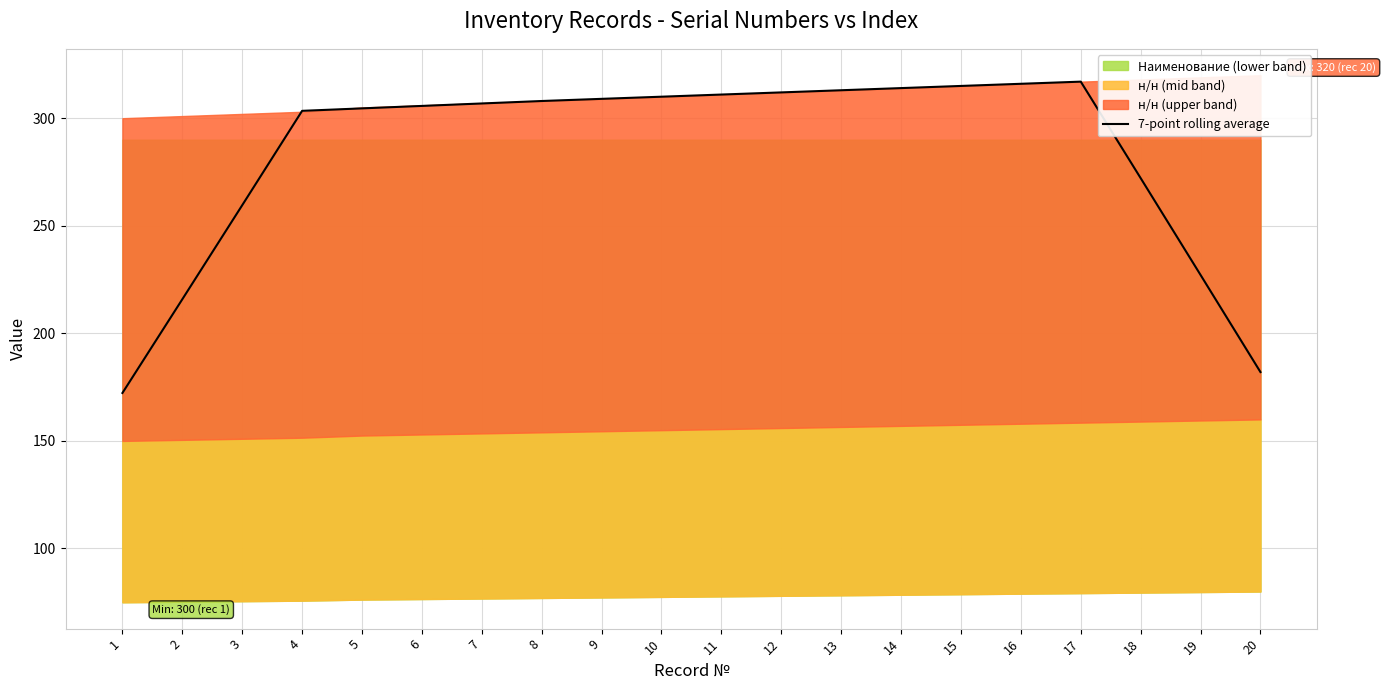

How many points are higher than both their immediate neighbors (excluding endpoints)?

1